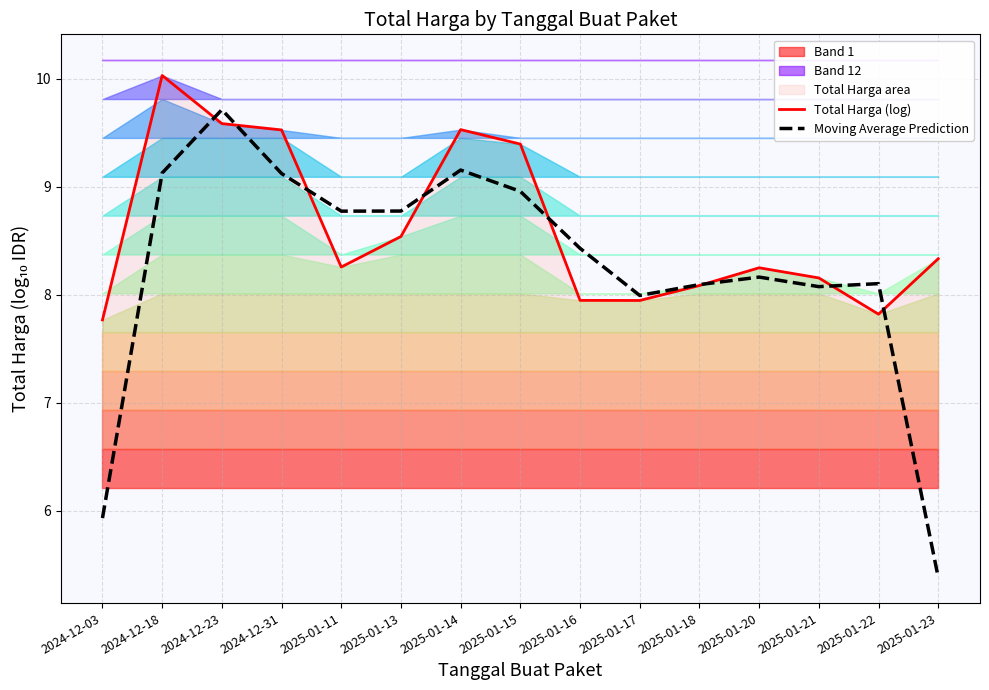

How many values in the Moving Average Prediction series are below 8?

3